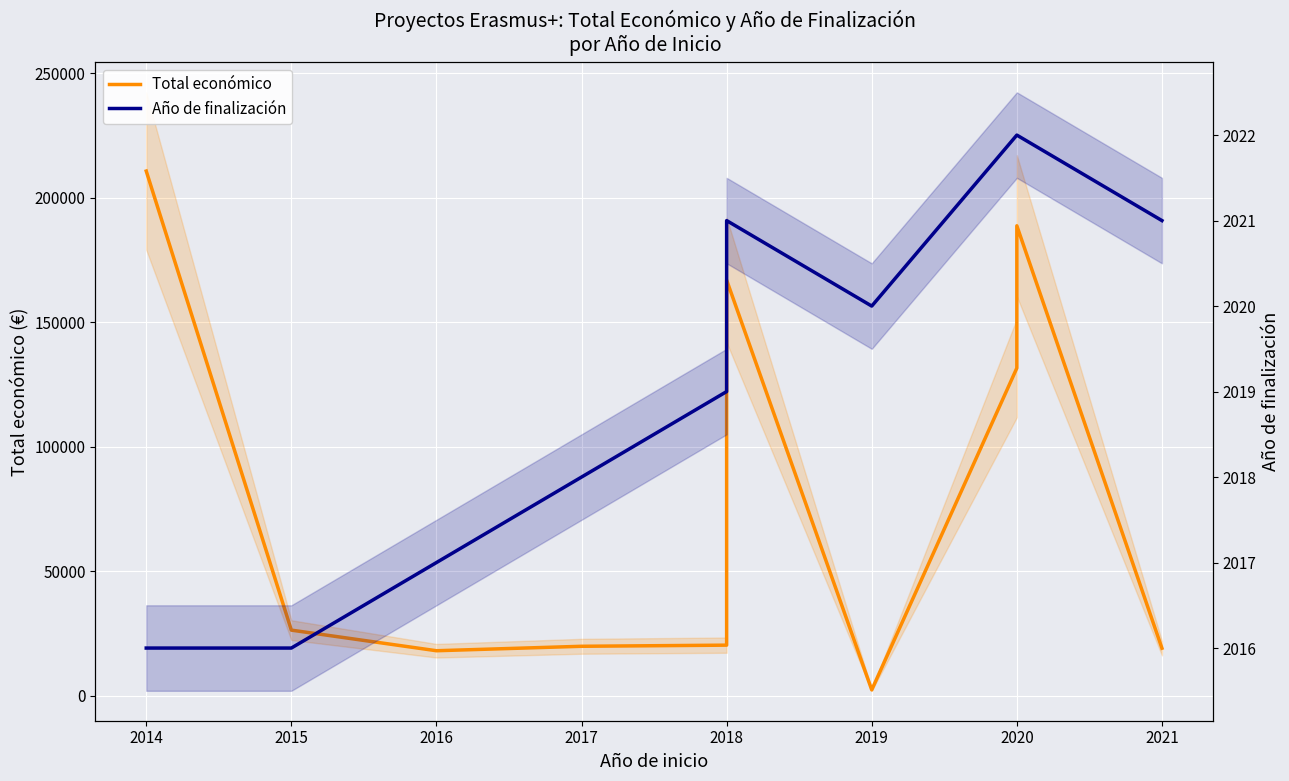

What value does the Total económico series have at 2015, to the nearest 50?

26450